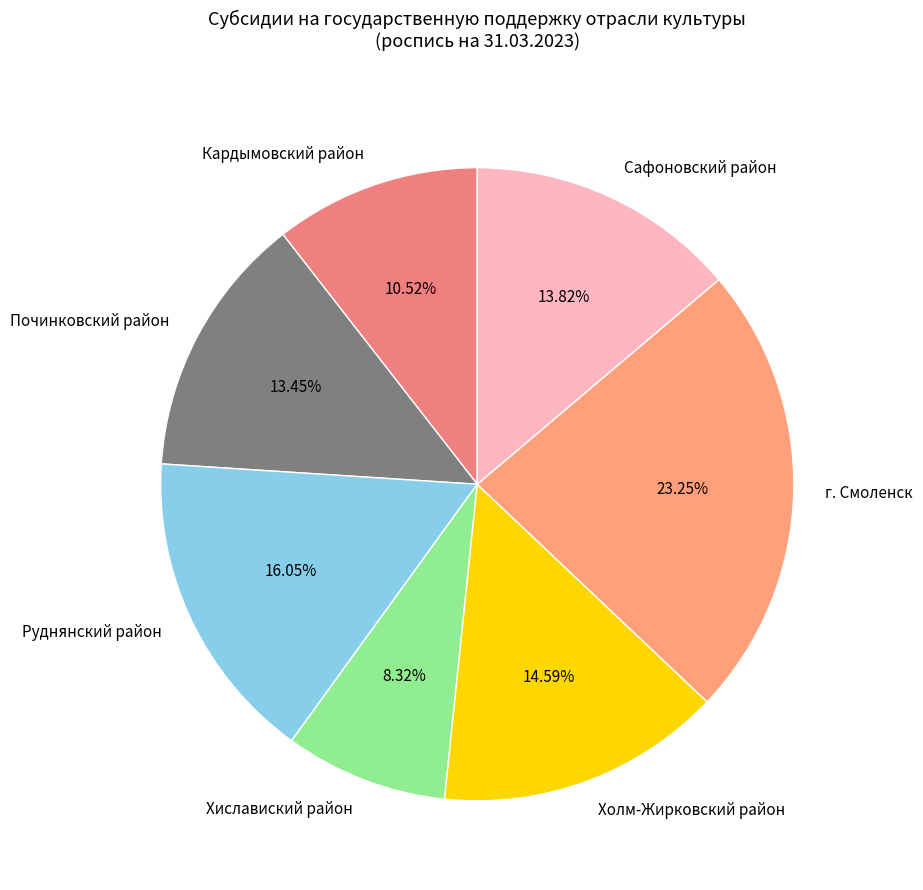

To the nearest percent, what is the combined percentage of Руднянский район and Холм-Жирковский район?

31%